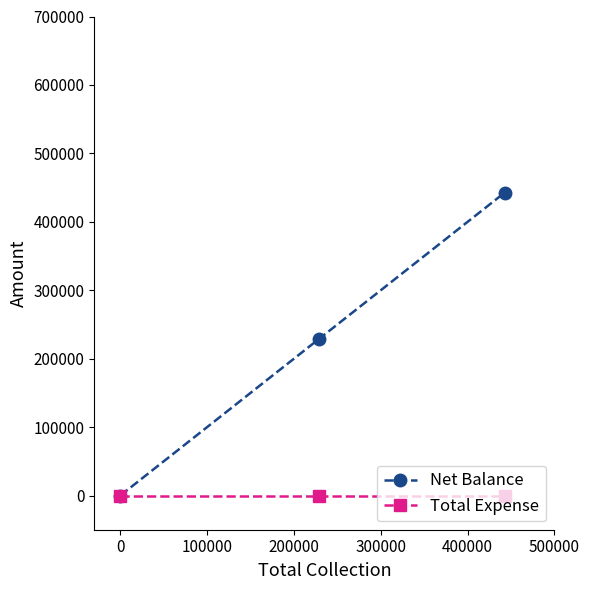

Rank the series by their maximum value, from lowest to highest.

Total Expense, Net Balance